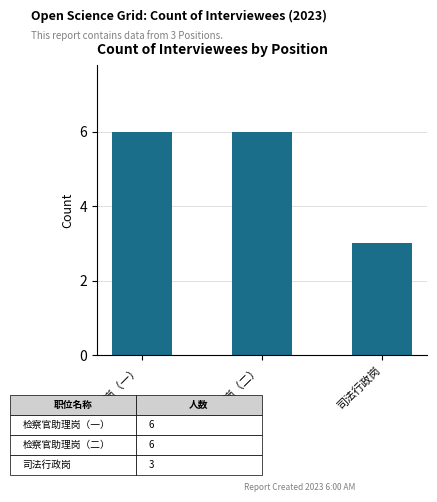

Reading left to right, what are all the values shown in this chart?

6	6	3